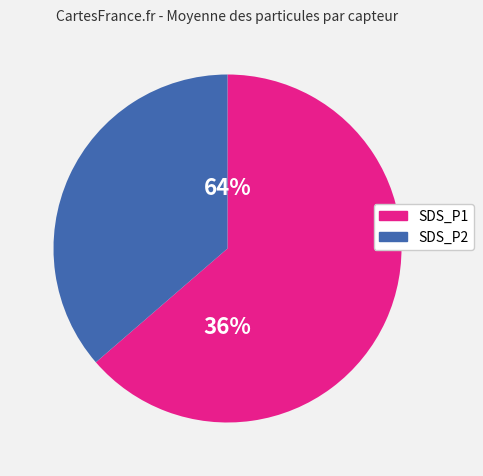

Which category has the smallest portion of the pie?

SDS_P2